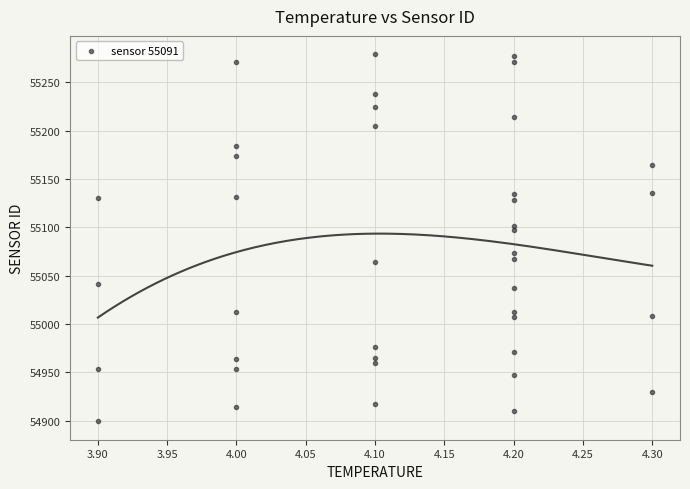

What Y value in the scatter plot is closest to 55089?

55096.7